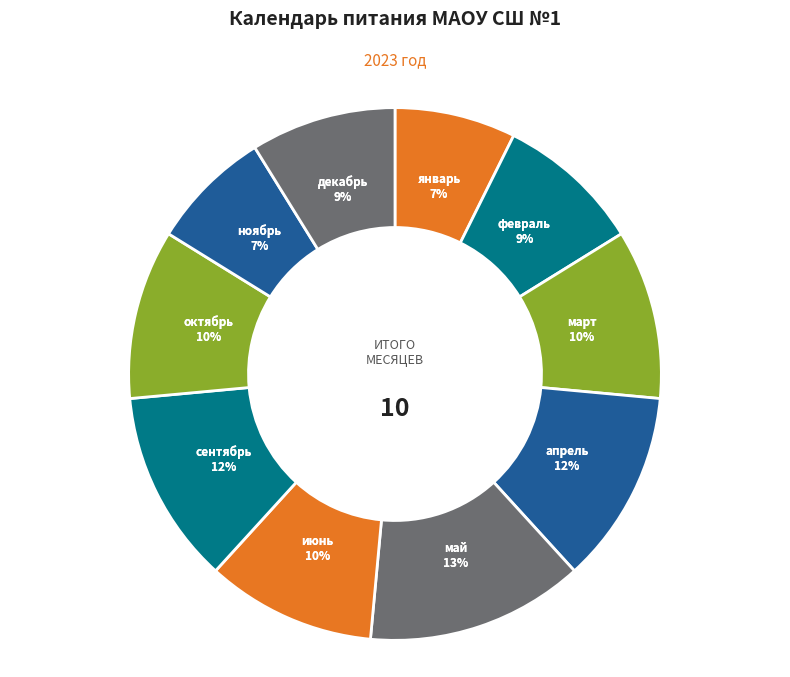

Combined, what portion of the pie is март and ноябрь?

17.6%